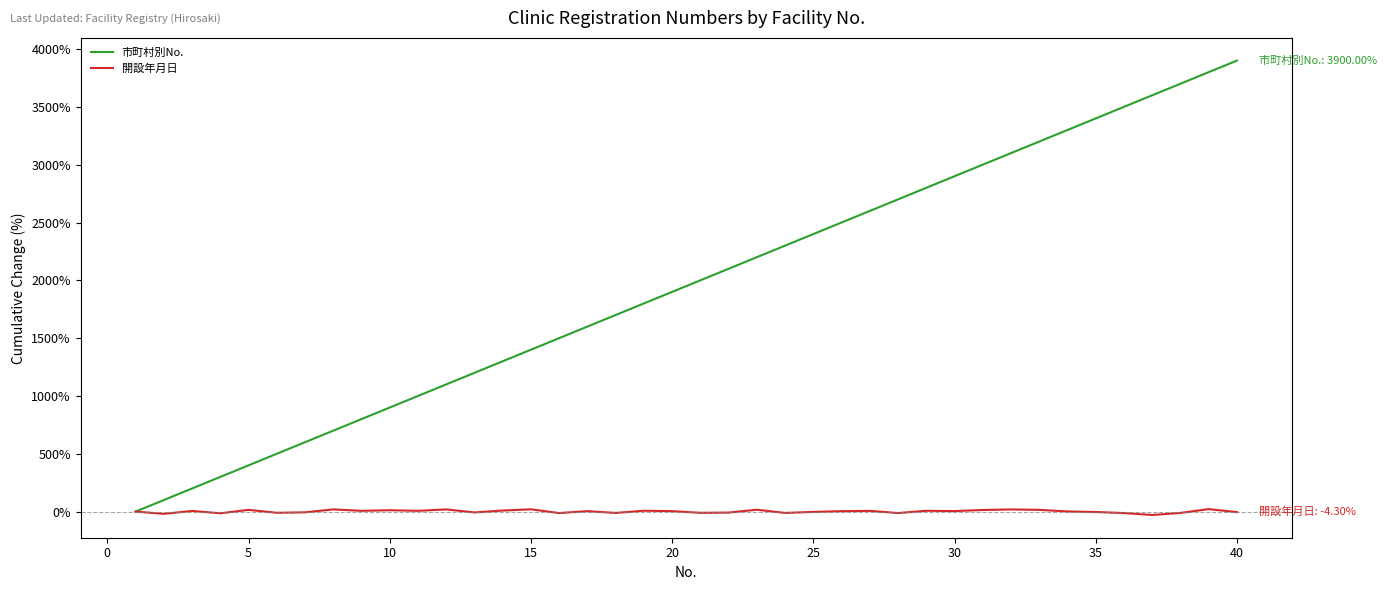

What is the maximum value for 市町村別No.?

3900.0